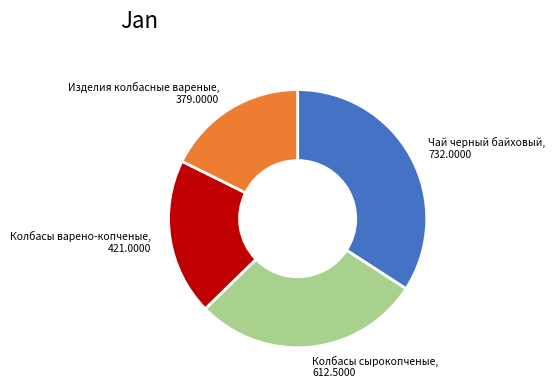

Which category has the smallest portion of the pie?

Изделия колбасные вареные